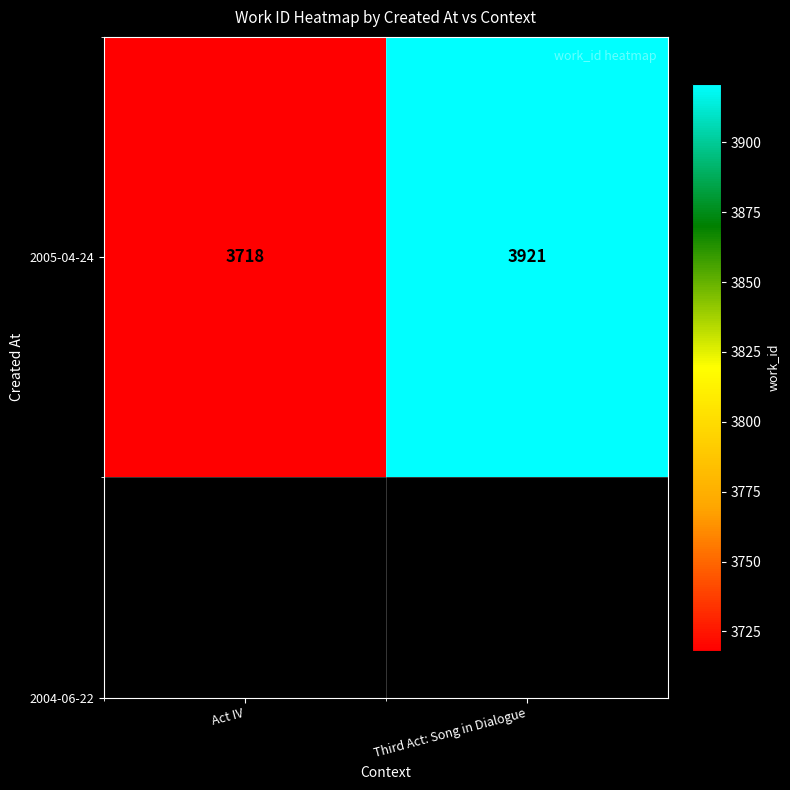

Count the values in the range 3718 to 3921.

2